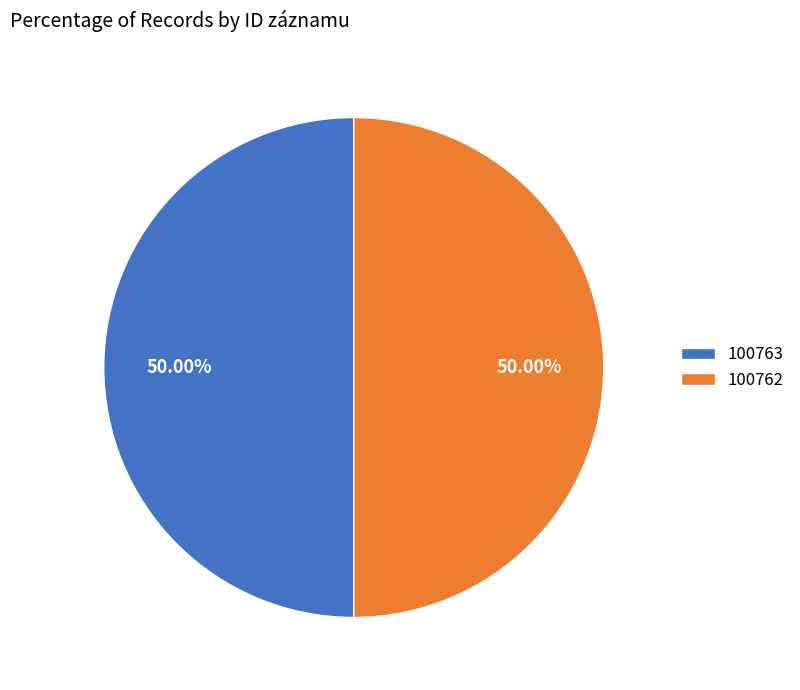

To the nearest percent, what portion does 100762 represent?

50%